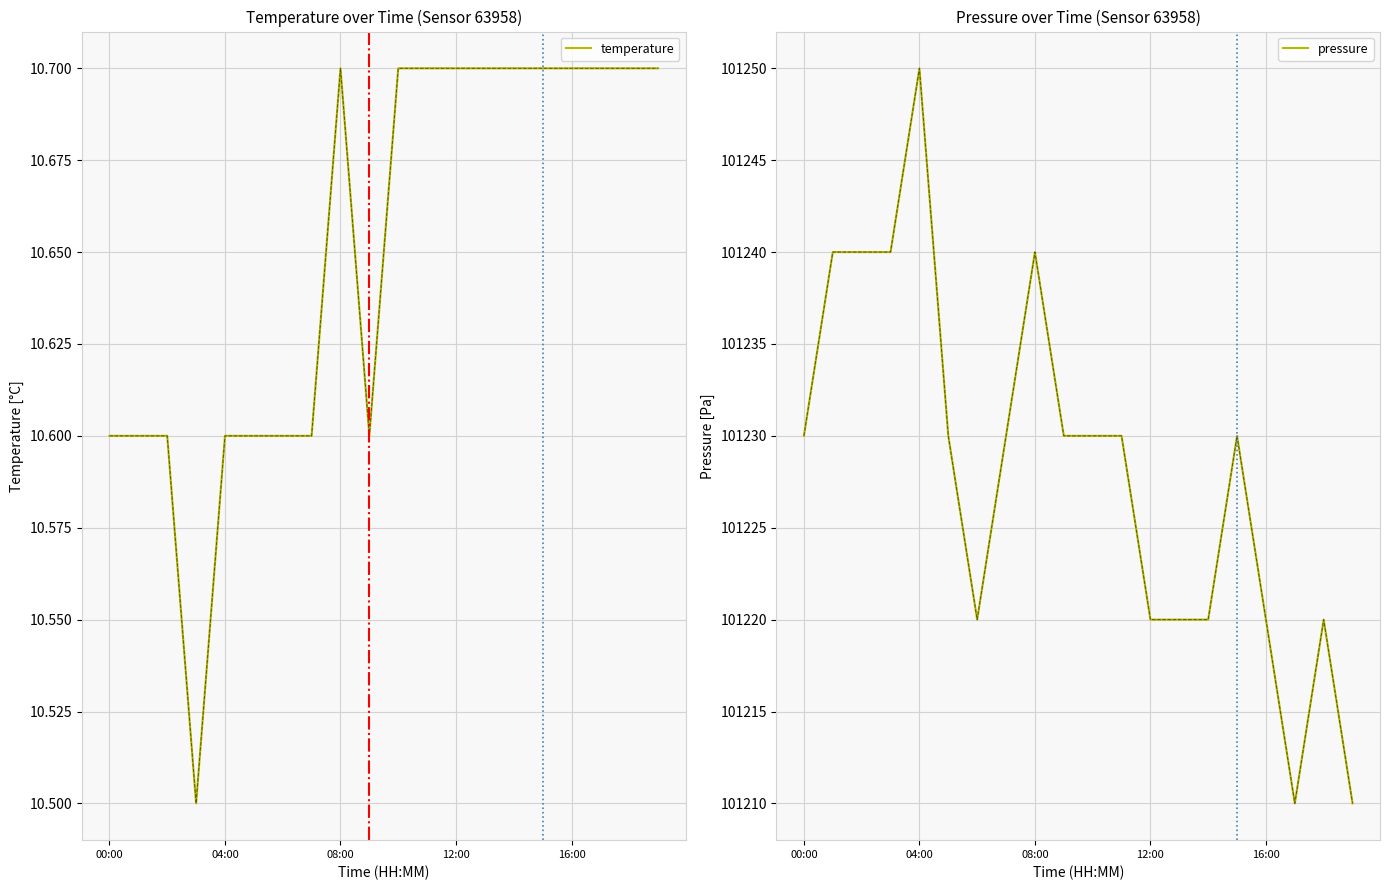

Does the chart display data point markers on the line(s)?

No